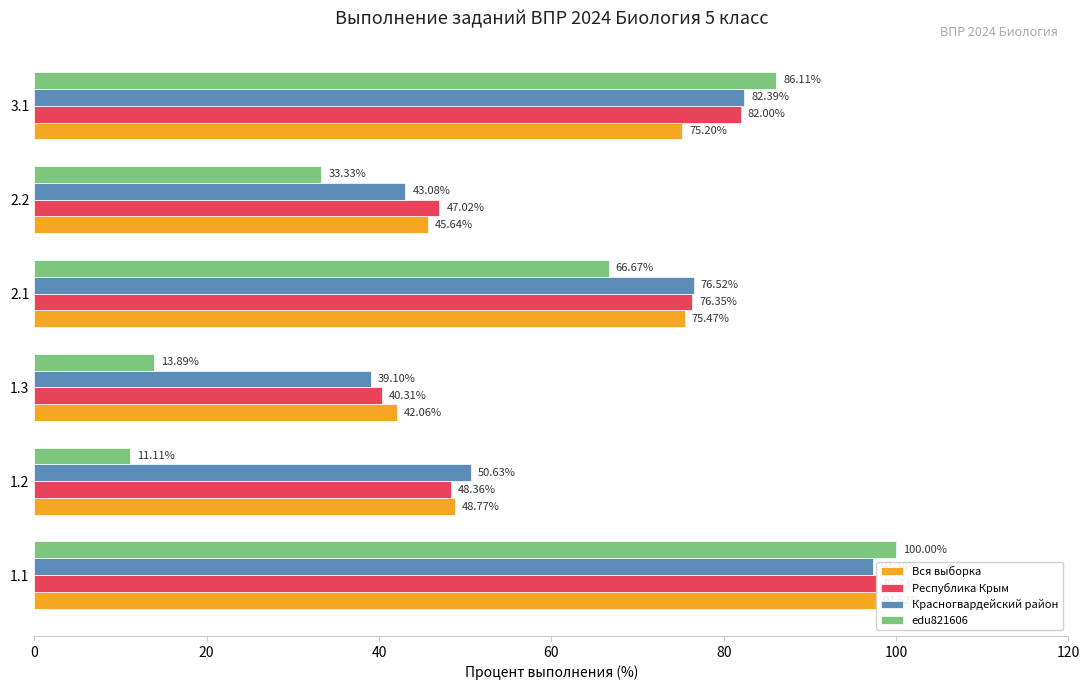

What is the total value across all series at 3.1?

325.7